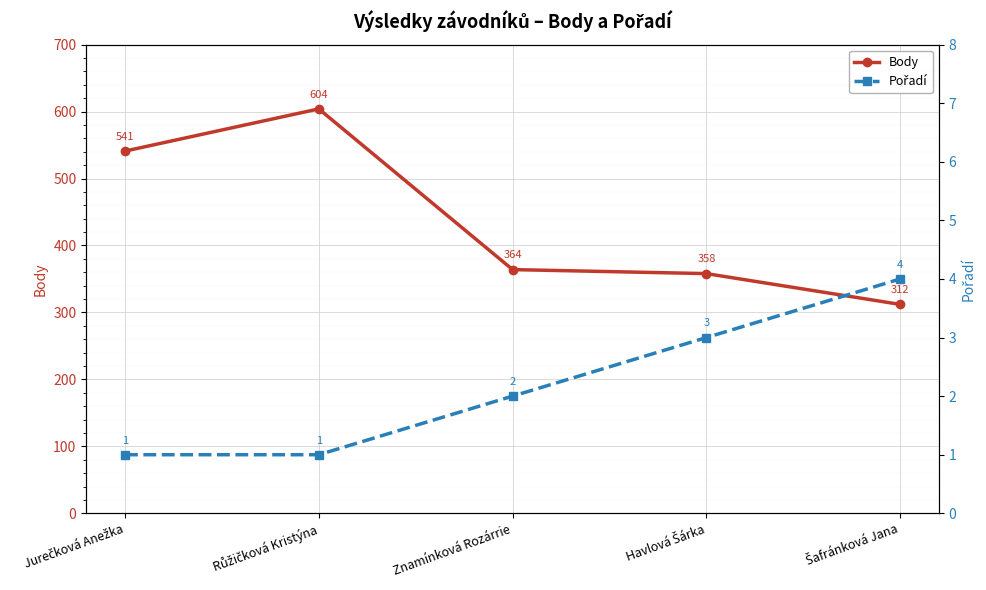

At which category does the chart reach its minimum across all series?

Jurečková Anežka